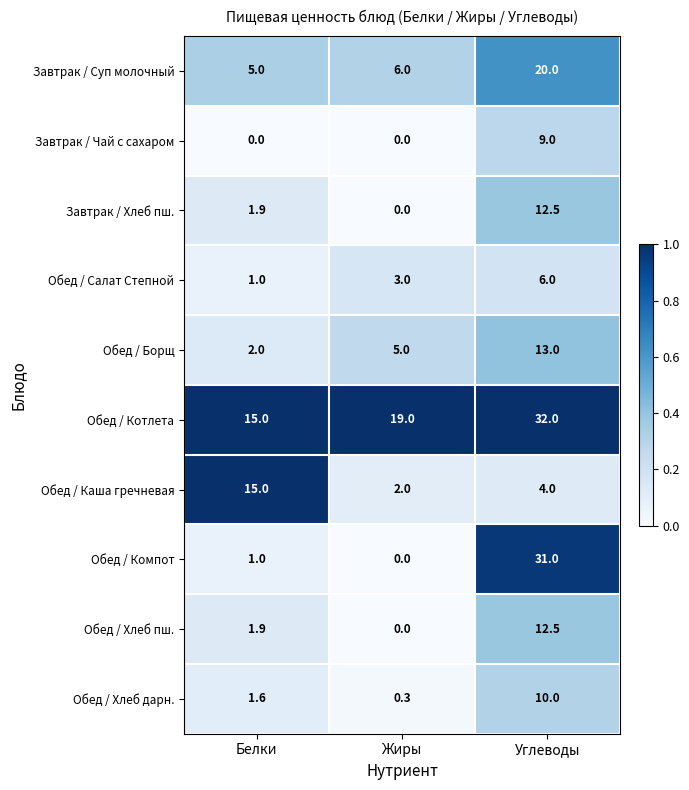

What is the average value of the Завтрак / Хлеб пш. series?

4.8